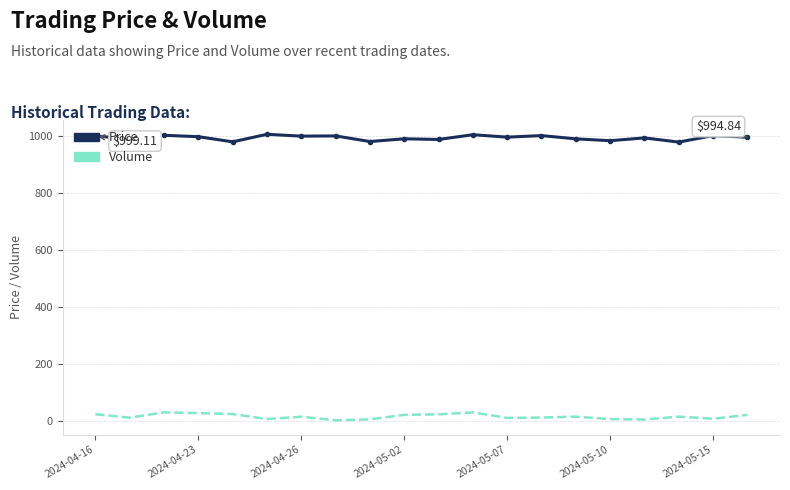

List the series in order of their overall mean, highest first.

Price, Volume